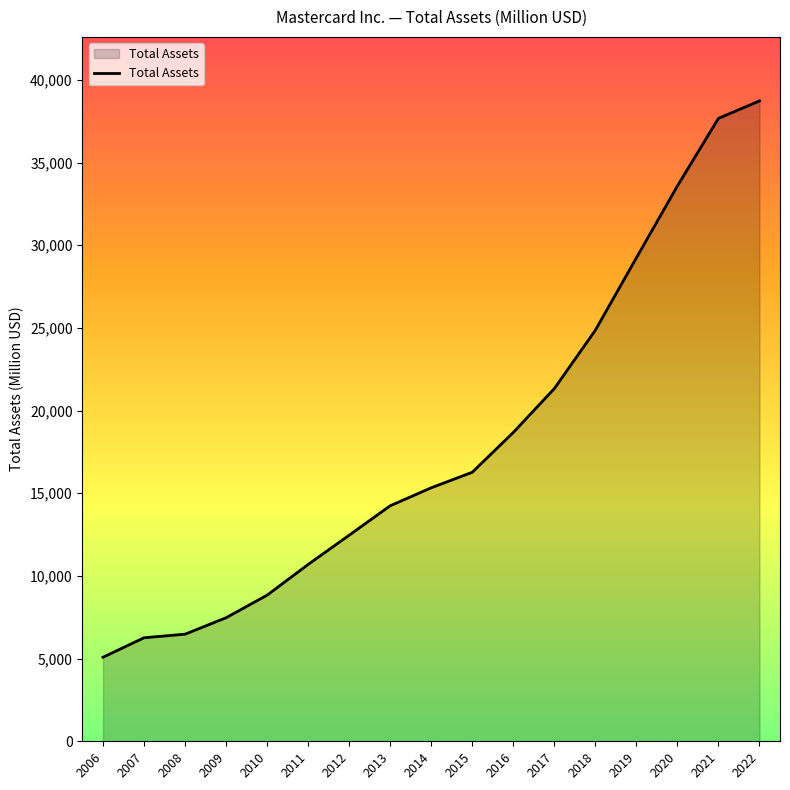

Which has a higher value, 2017 or 2012?

2017